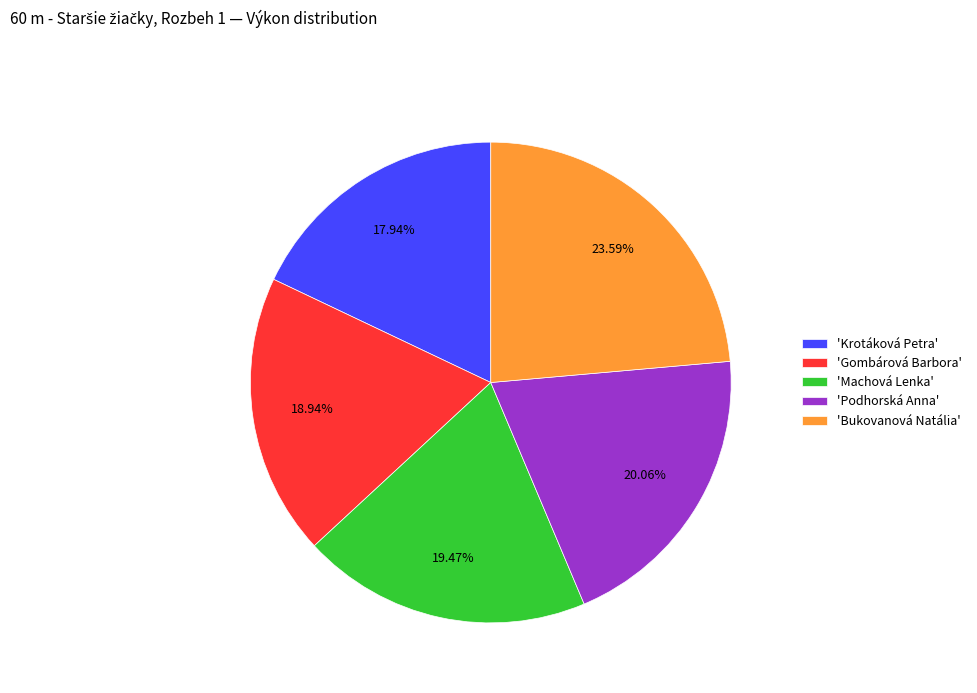

How many slices are in this pie chart?

5